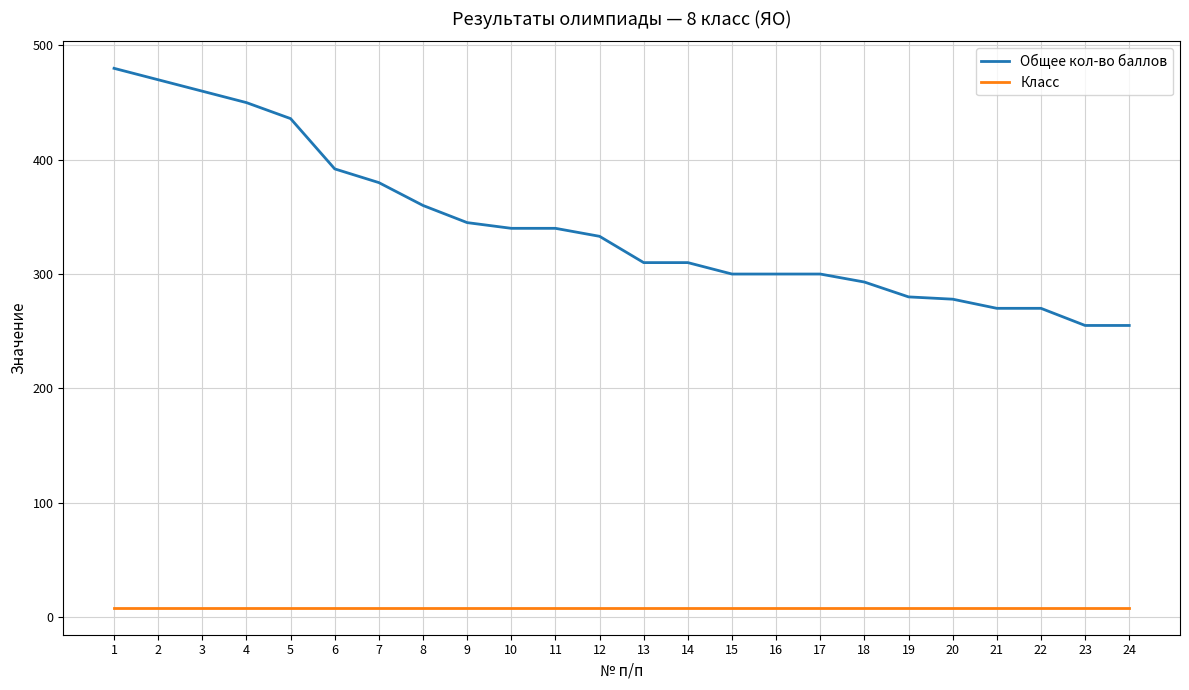

Which series has the largest total across all categories?

Общее кол-во баллов